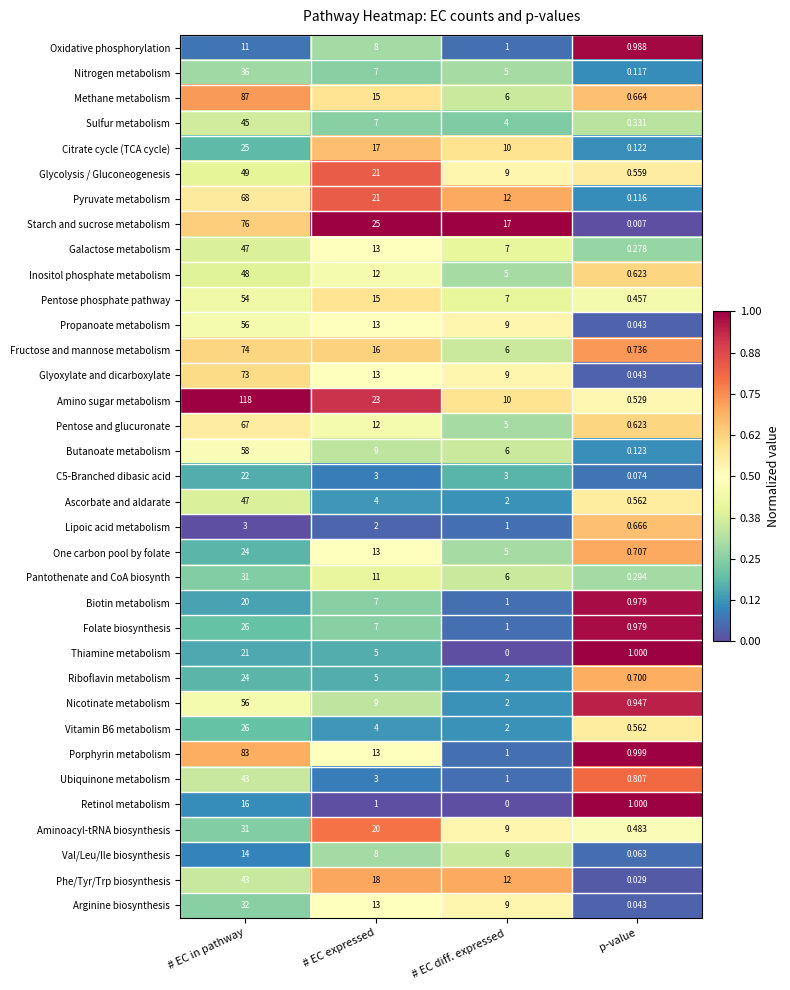

Between # EC in pathway and # EC diff. expressed, which series saw the biggest shift?

Amino sugar metabolism